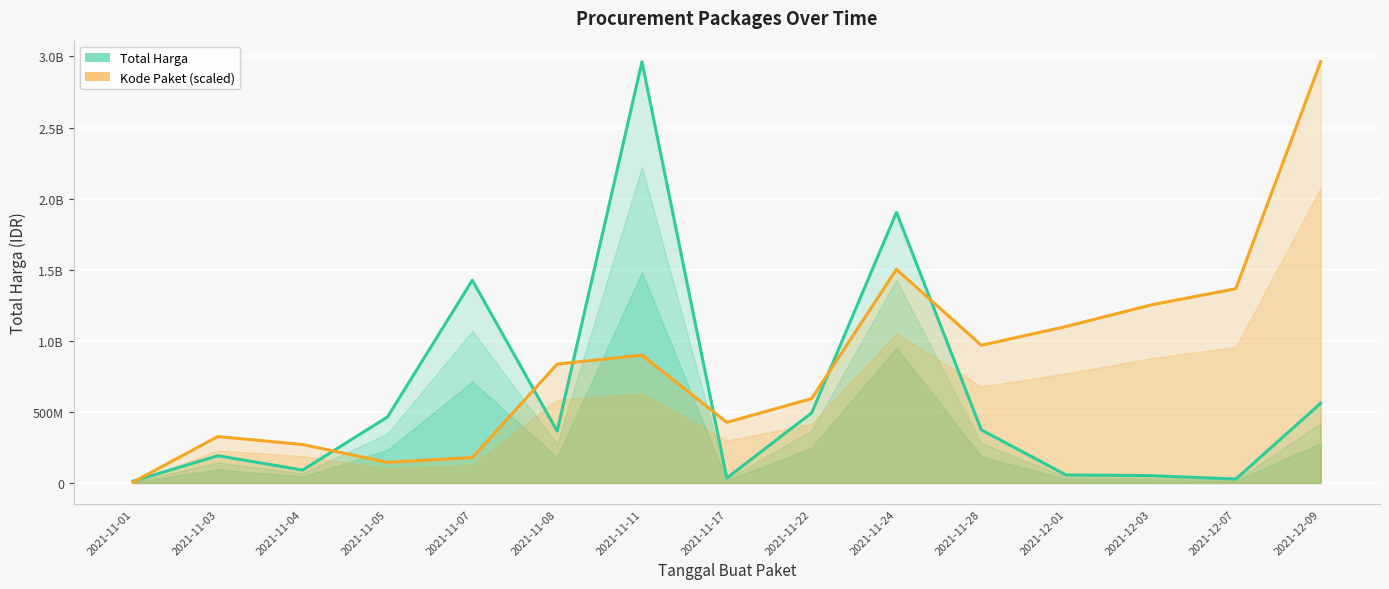

Reading left to right, list all the values displayed in this chart.

Total Harga: 12787500.0	191611270.0	90672075.0	464002100.0	1425867900.0	364536000.0	2962693240.0	34292000.0	493000000.0	1903327200.0	373404000.0	56152800.0	51601000.0	27412000.0	559971000.0
Kode Paket: 6059481.7	326319038.1	270497391.4	145129903.2	178839756.9	836208481.2	899216460.7	426417424.3	593467768.5	1502390030.7	968464643.4	1100710174.9	1252112173.2	1366211151.5	2962693240.0